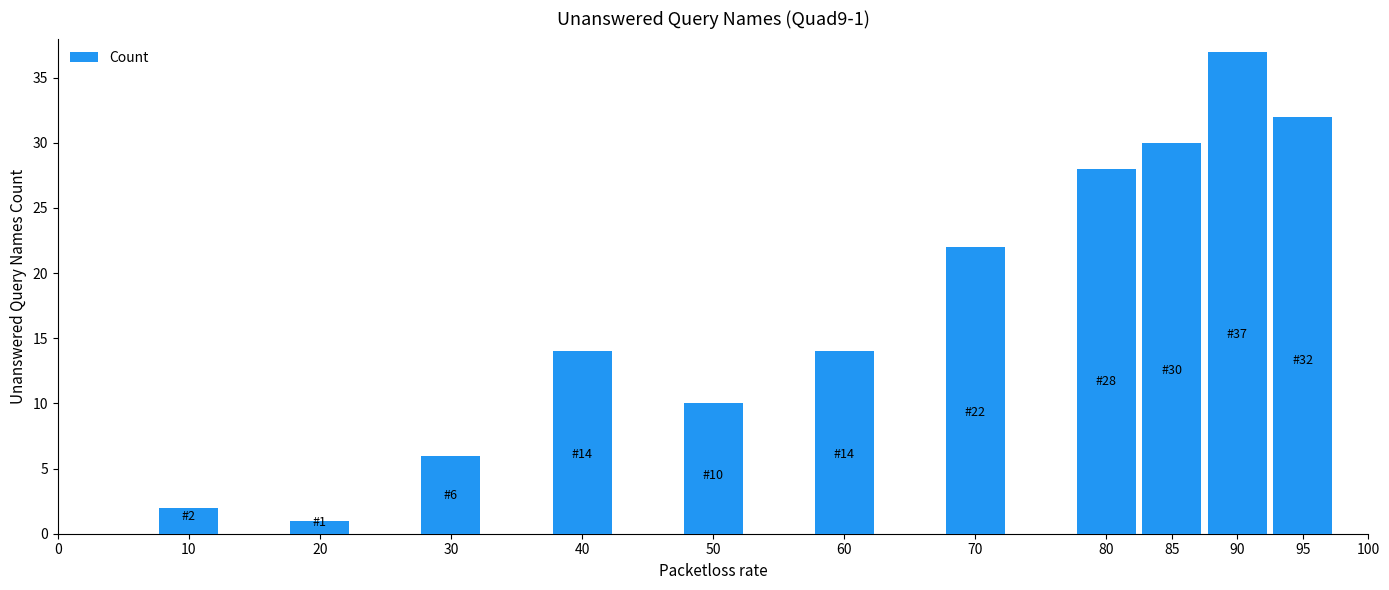

Where is the data nearest to the value 19?

70